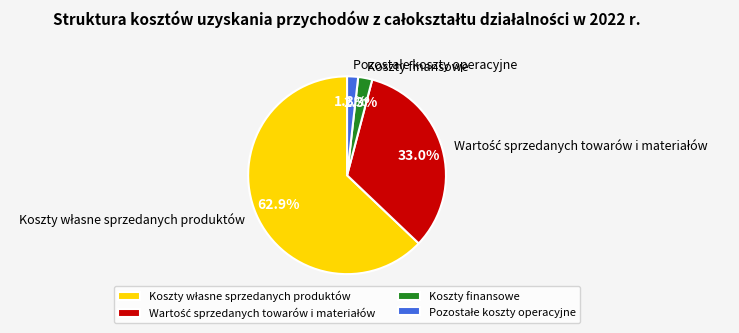

What portion of the pie excludes Koszty finansowe?

97.7%